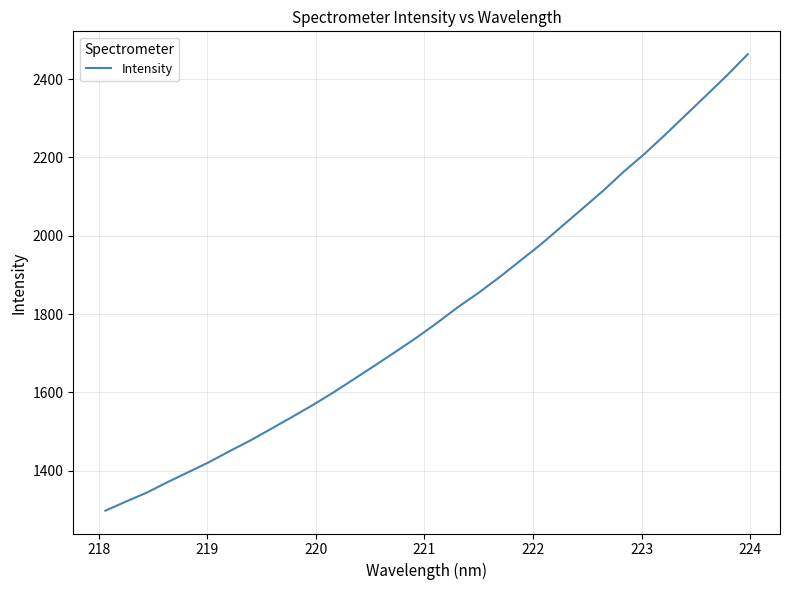

What is the minimum value shown in the chart?

1298.2